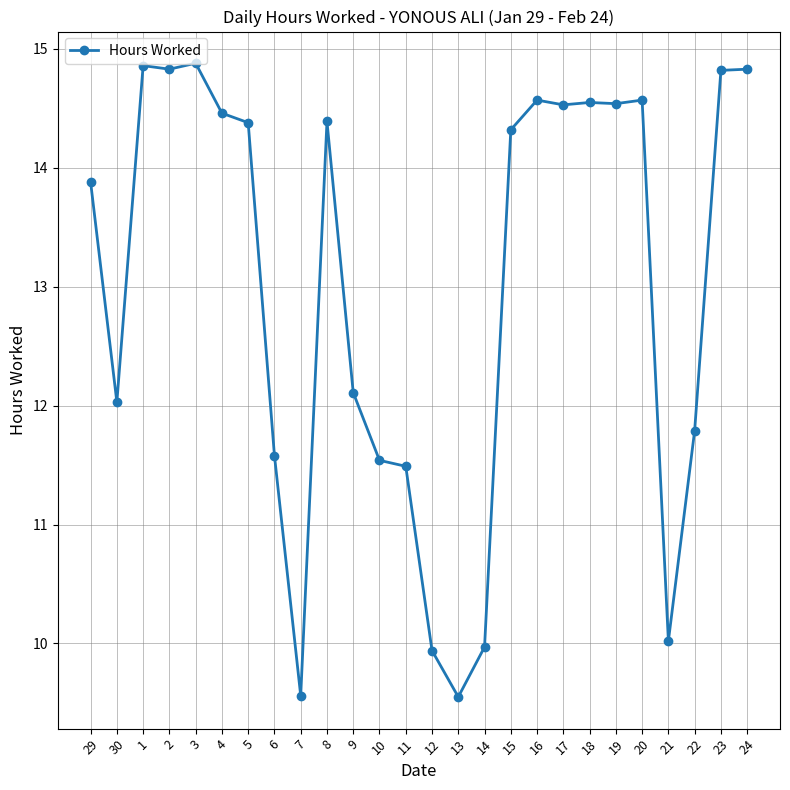

What is the ratio of the value at 5 to the value at 22?

1.2